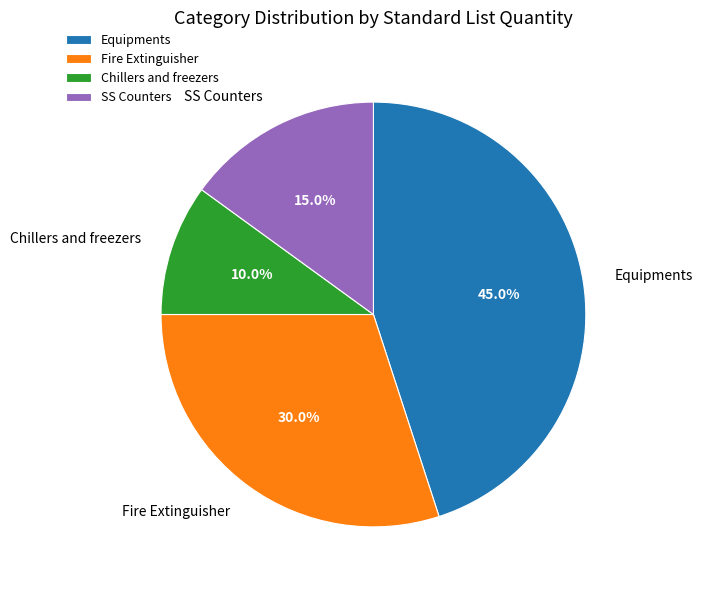

To the nearest percent, what is the combined percentage of Chillers and freezers and SS Counters?

25%